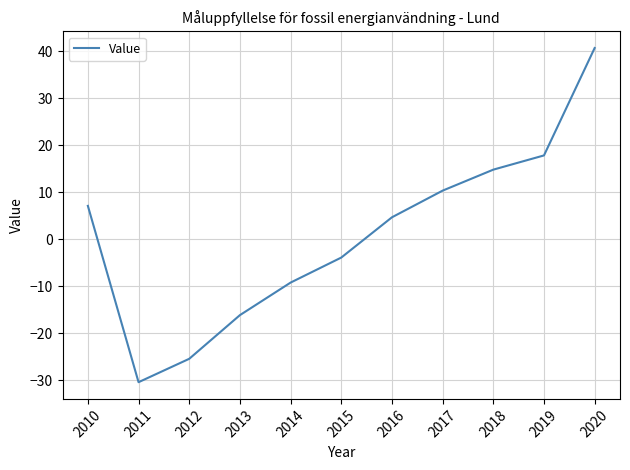

Is it true that the value at 2018 is 4.0?

False